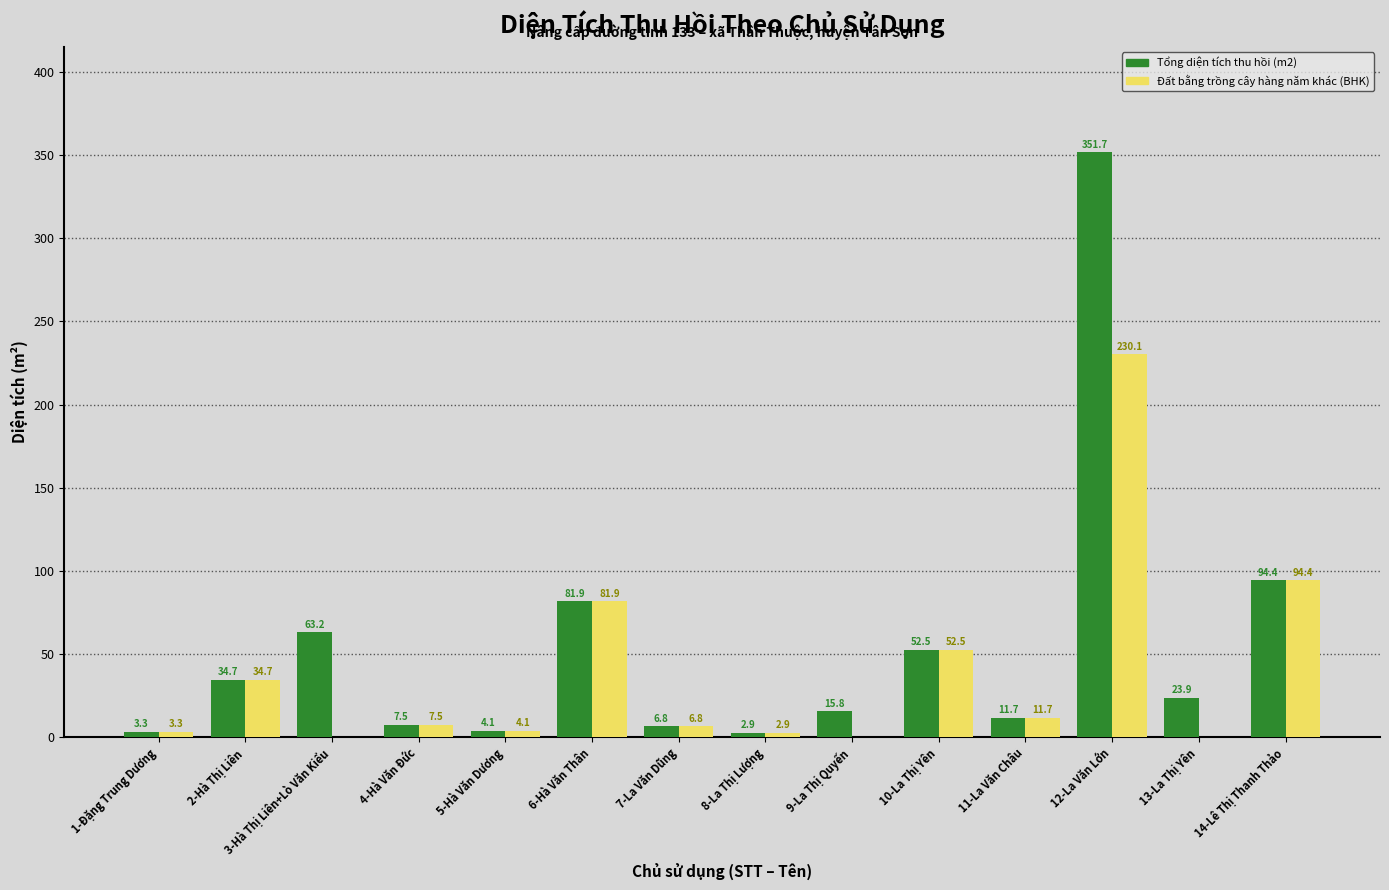

Is it true that Tổng diện tích thu hồi (m2) equals 94.4 at 14-Lê Thị Thanh Thảo?

True